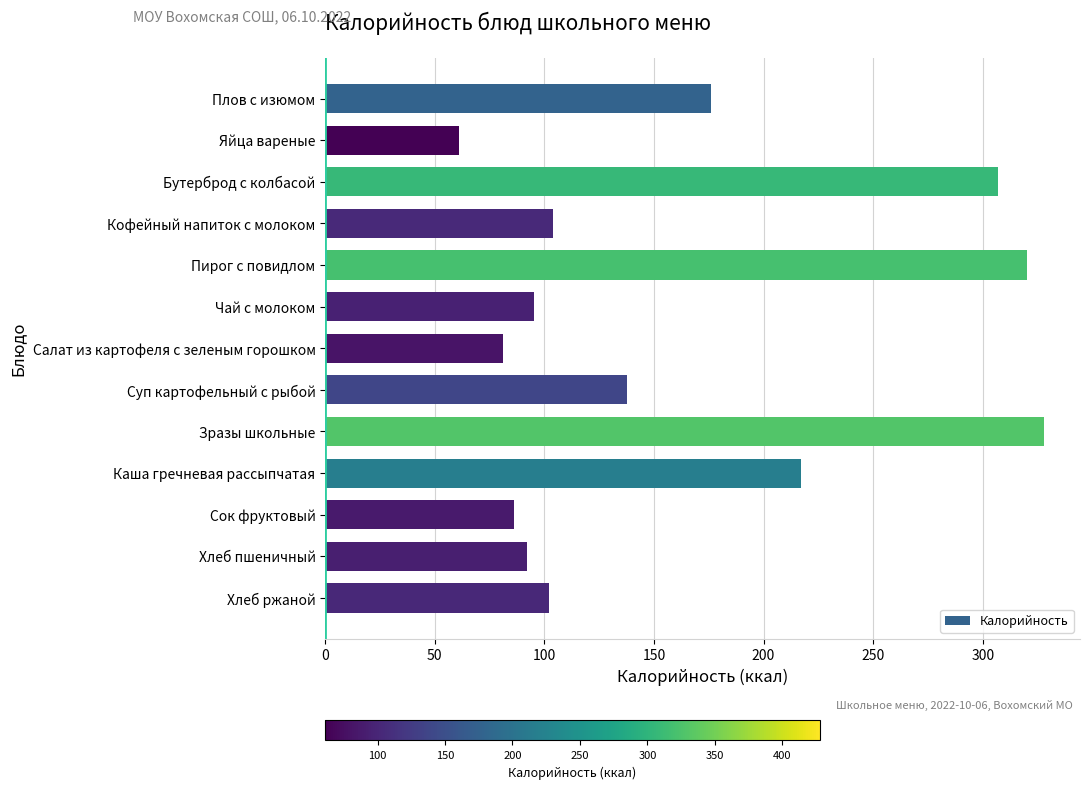

How many series are shown in this chart?

1